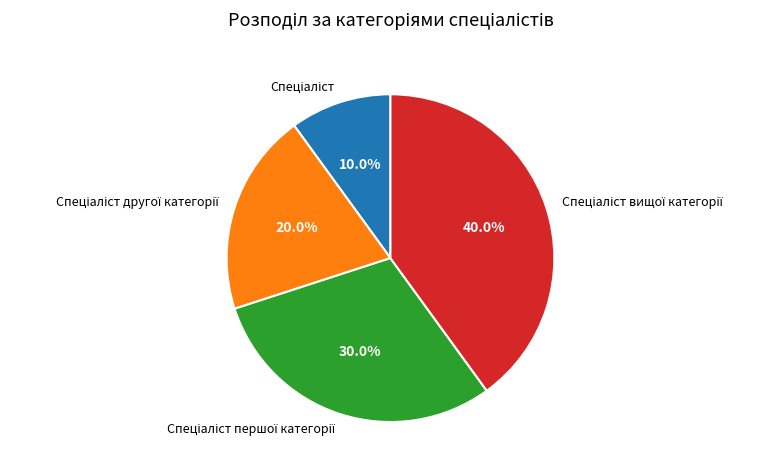

To the nearest percent, what is the average slice percentage?

25%